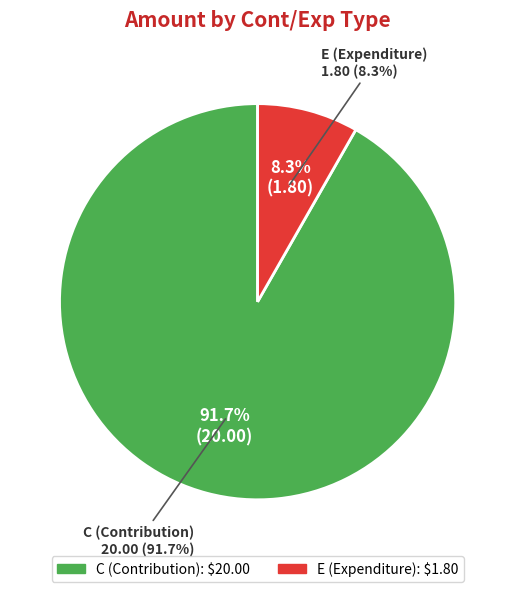

Between C and E, which is larger?

C